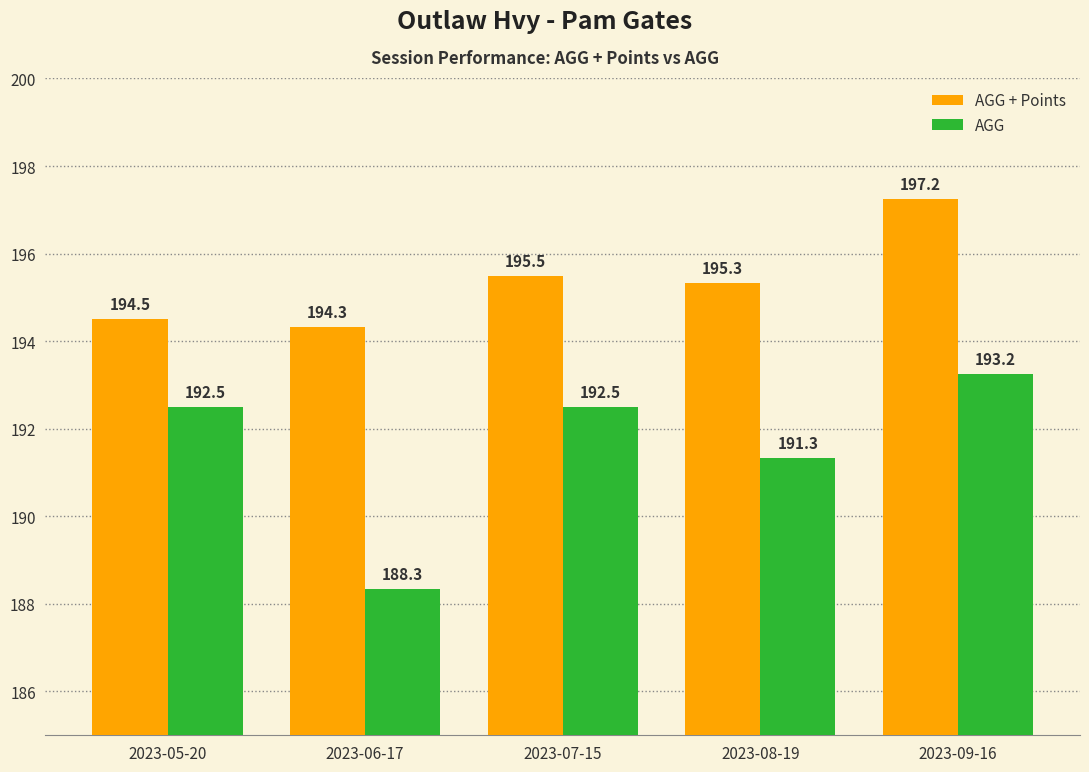

What are all the series names shown in the legend?

AGG + Points, AGG